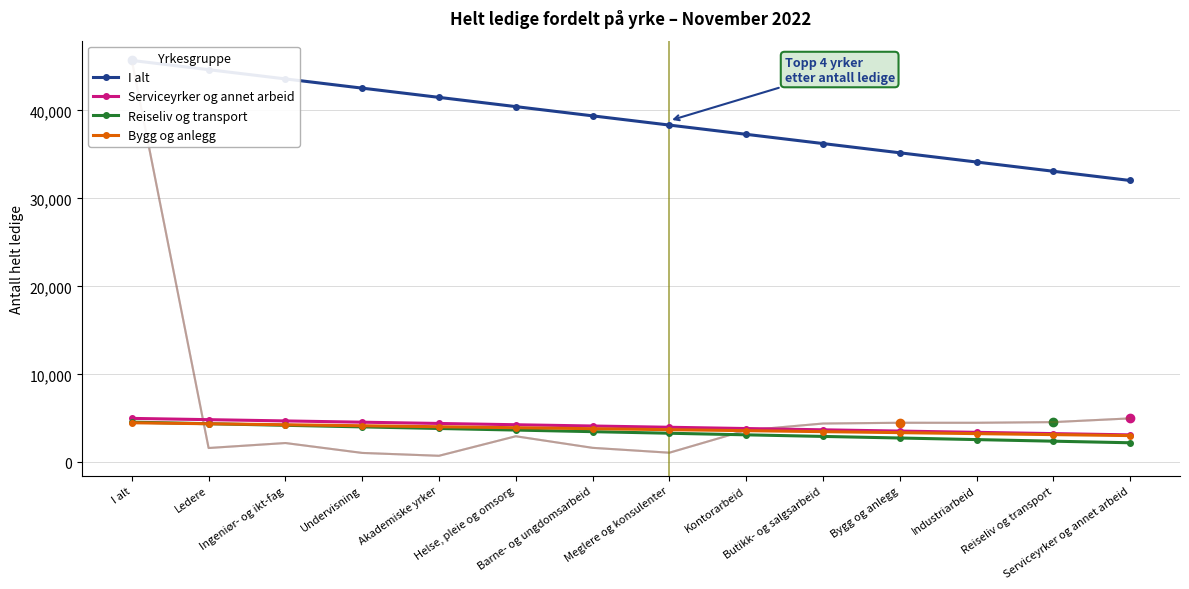

Is it true that I alt equals 59012.1 at Barne- og ungdomsarbeid?

False